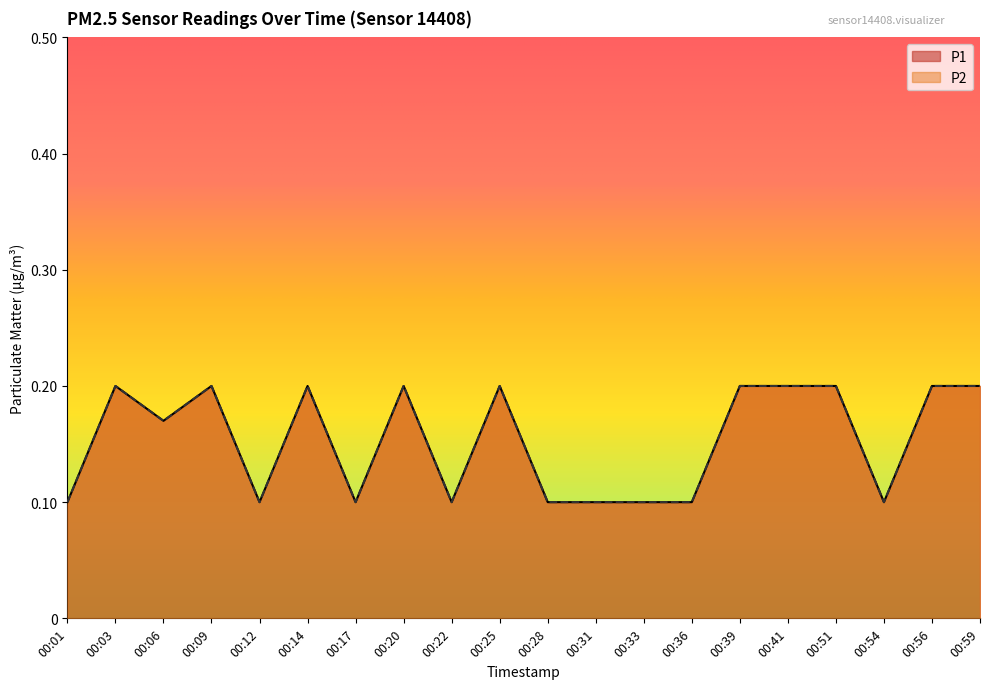

What value does the P1 series have at 00:33?

0.1